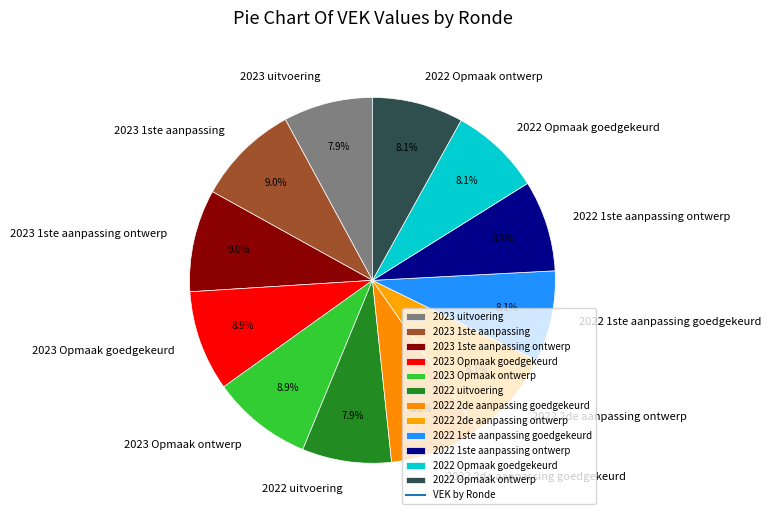

True or false: 2023 Opmaak ontwerp accounts for 17% of the total.

False